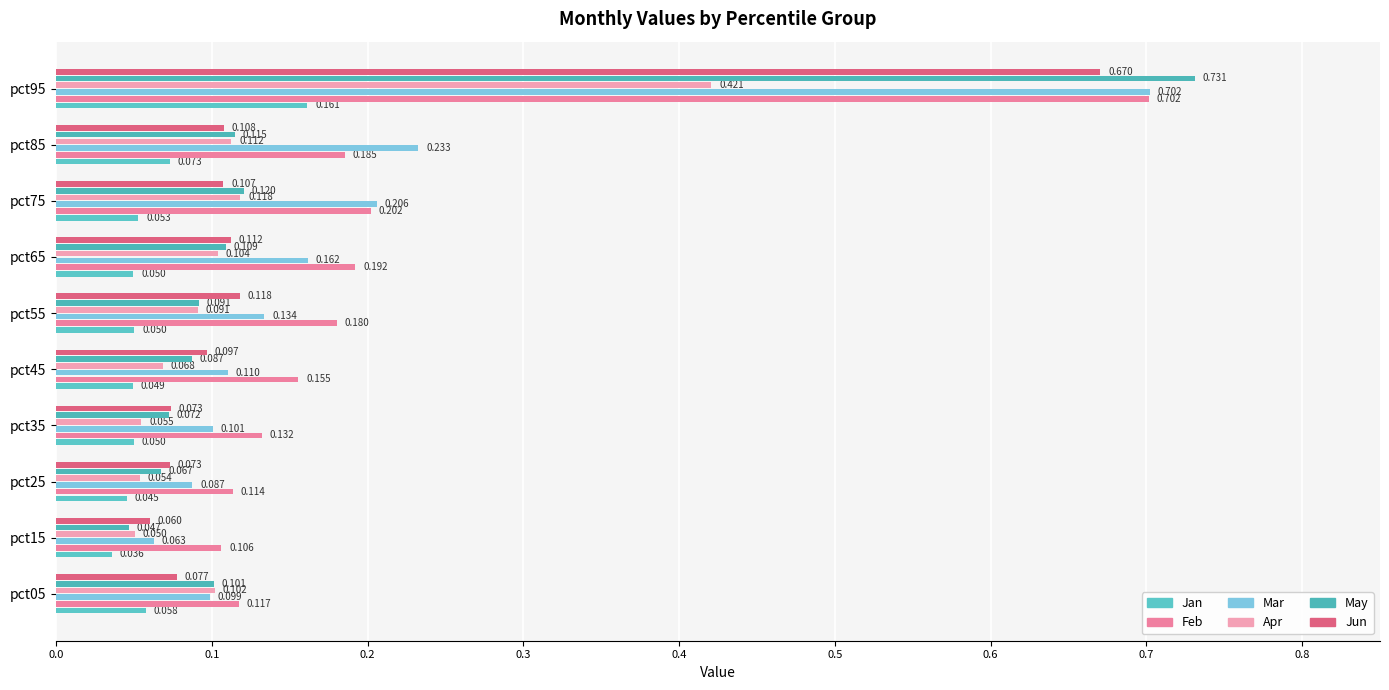

How many series are shown in this chart?

6